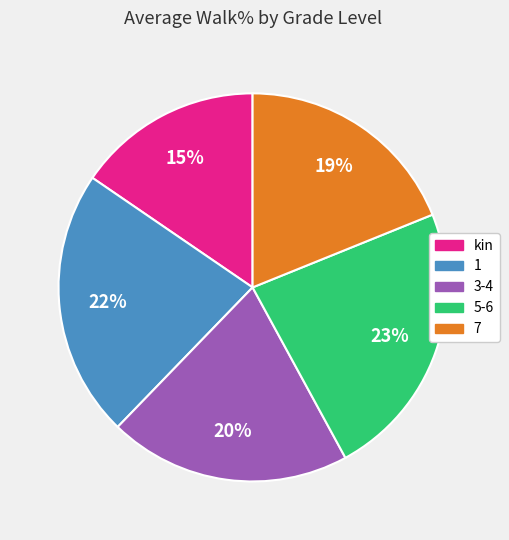

Rank the categories by value from lowest to highest.

kin, 7, 3-4, 1, 5-6